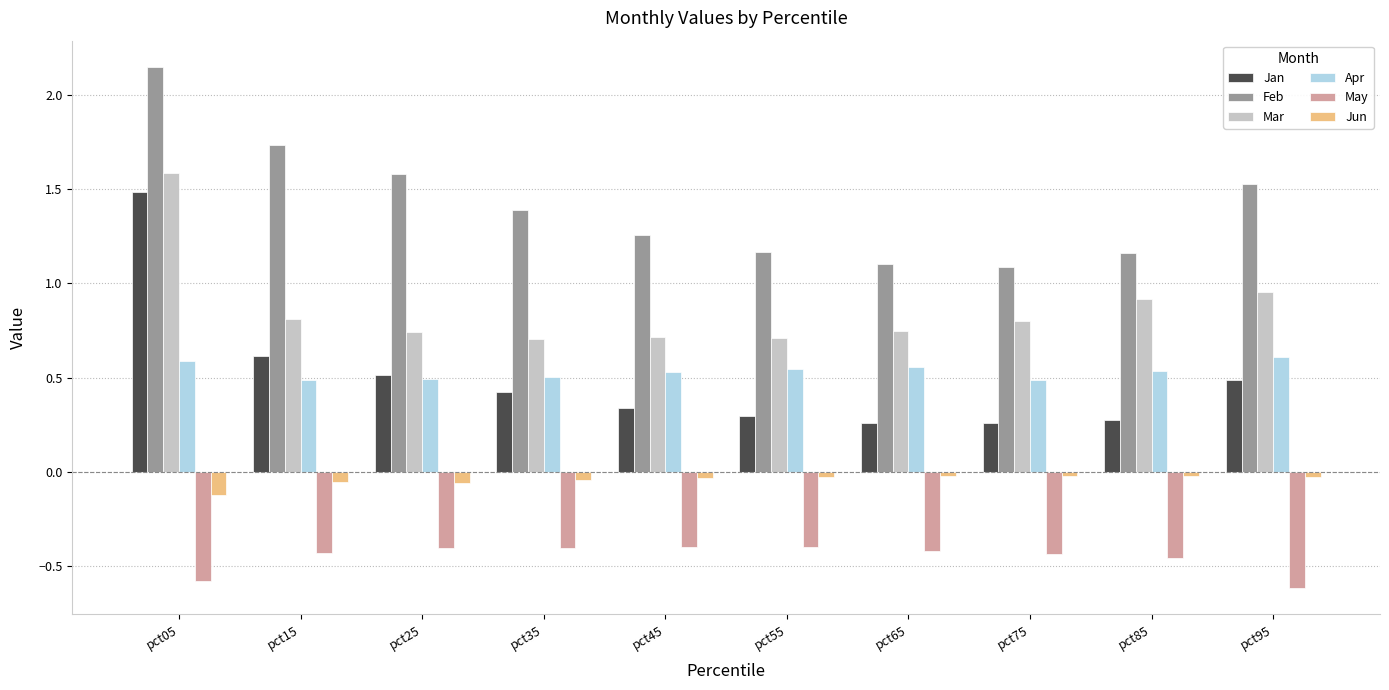

Which series has the widest spread of values?

Jan